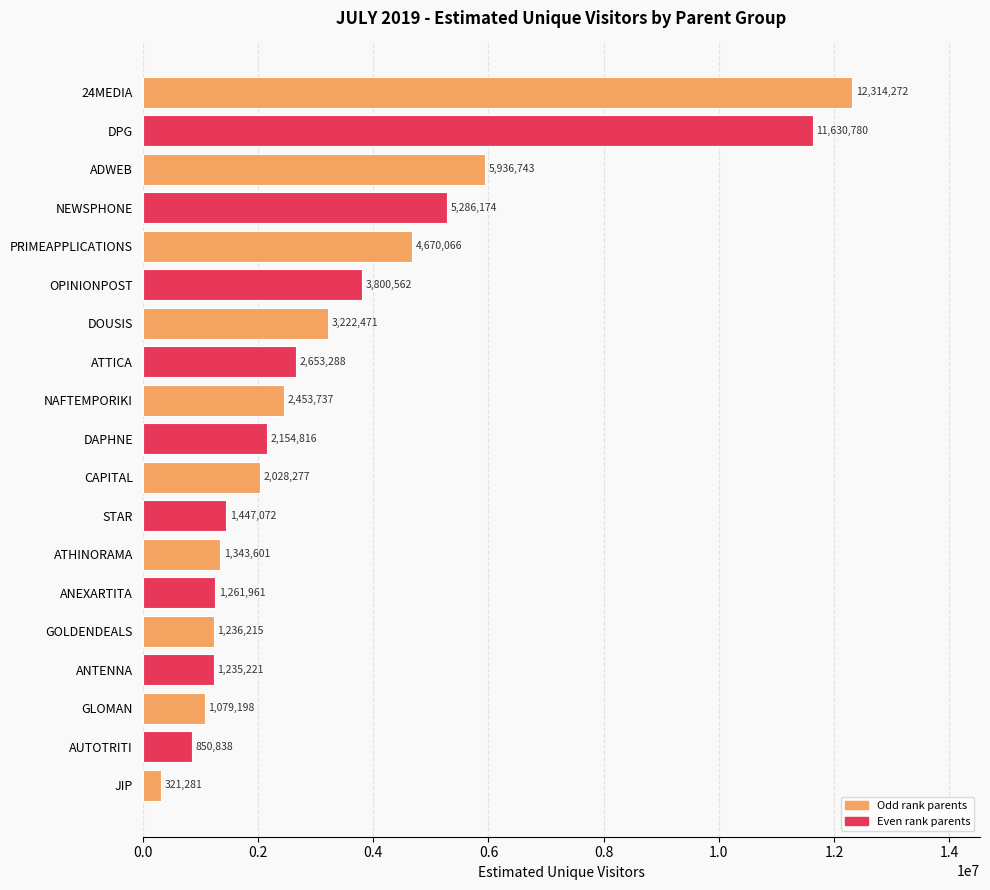

What position from the top is ANEXARTITA?

14